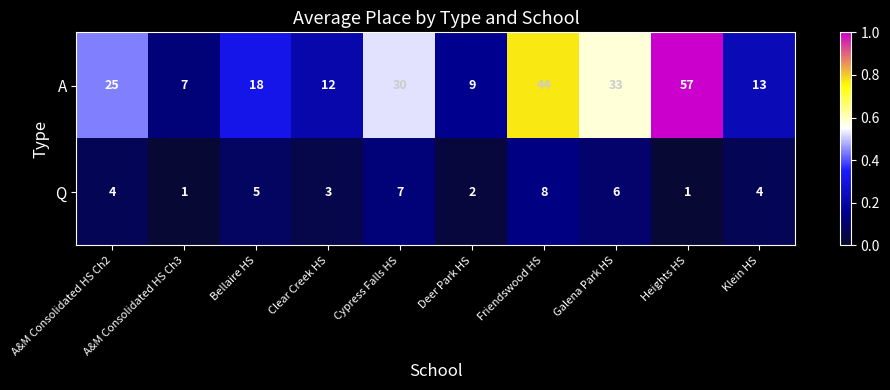

What is the sum of the Q values at Clear Creek HS and Cypress Falls HS?

10